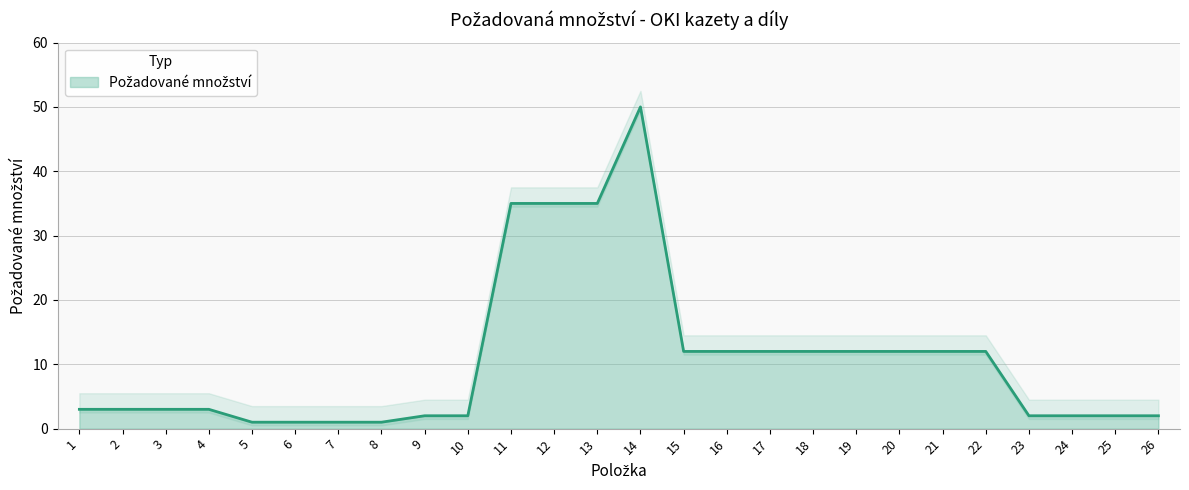

Approximately how many times larger is the value at 24 compared to 20?

0.2